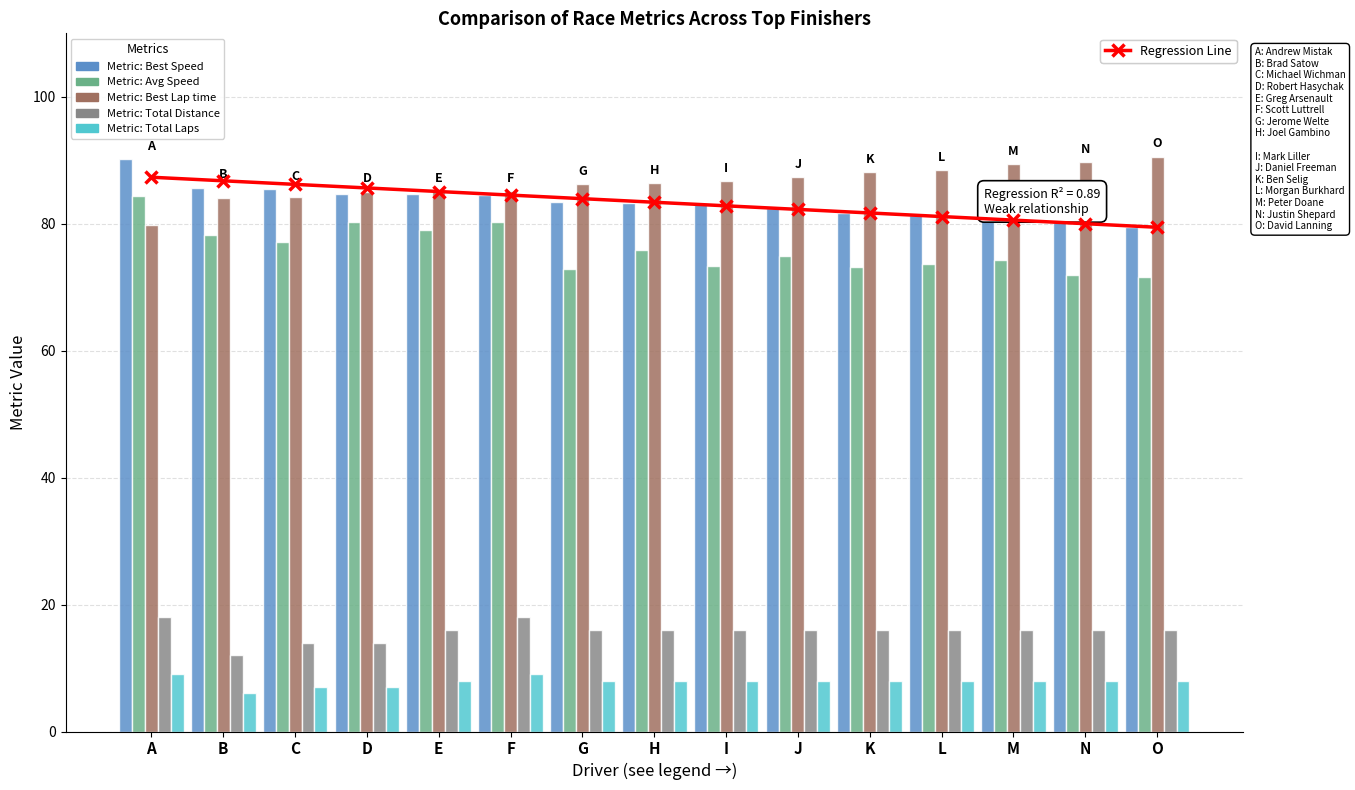

Read the Average Speed value at H.

75.8